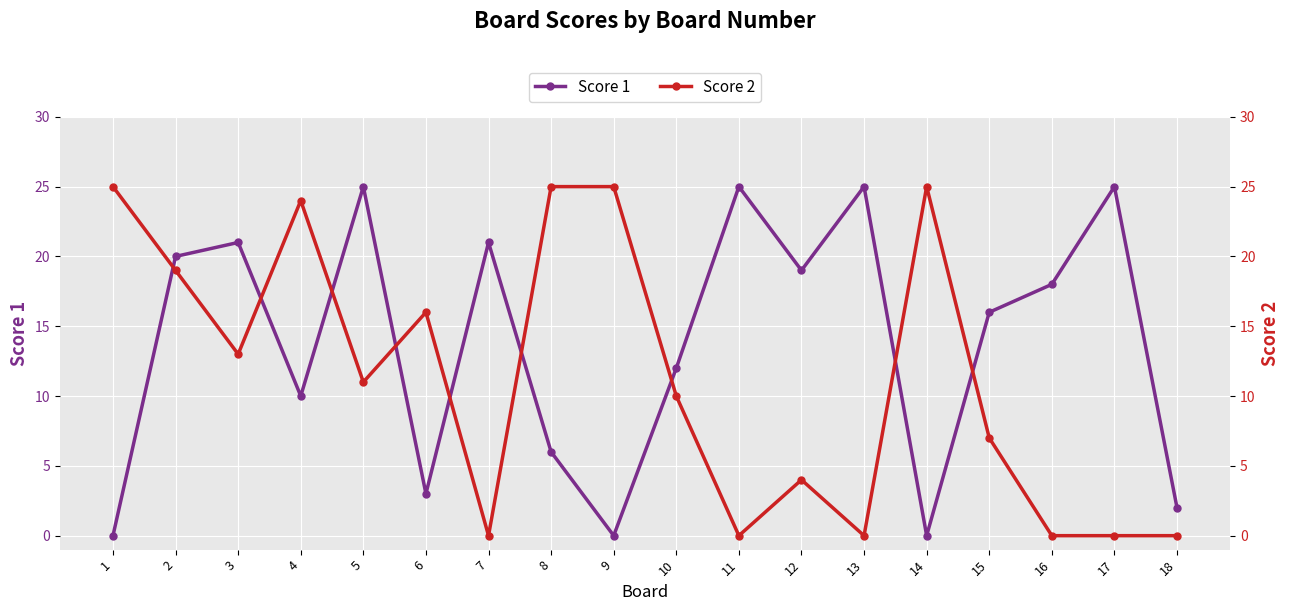

At which category is the sum across all series the highest?

2